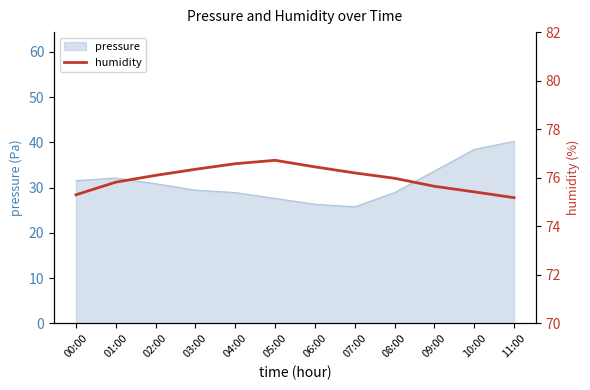

What is the lowest value of the pressure series?

25.8